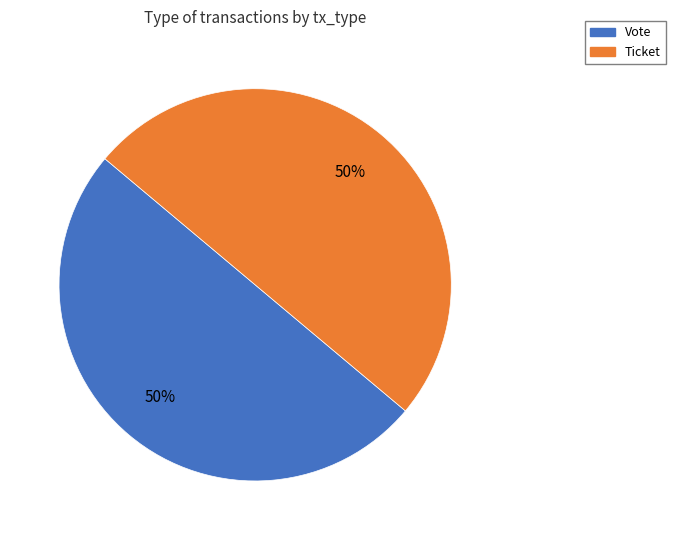

True or false: Vote accounts for 50% of the total.

True